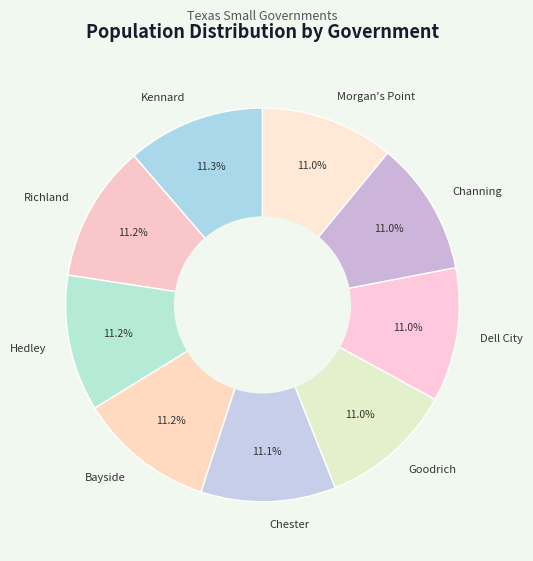

Combined, what portion of the pie is Bayside and Richland?

22.4%